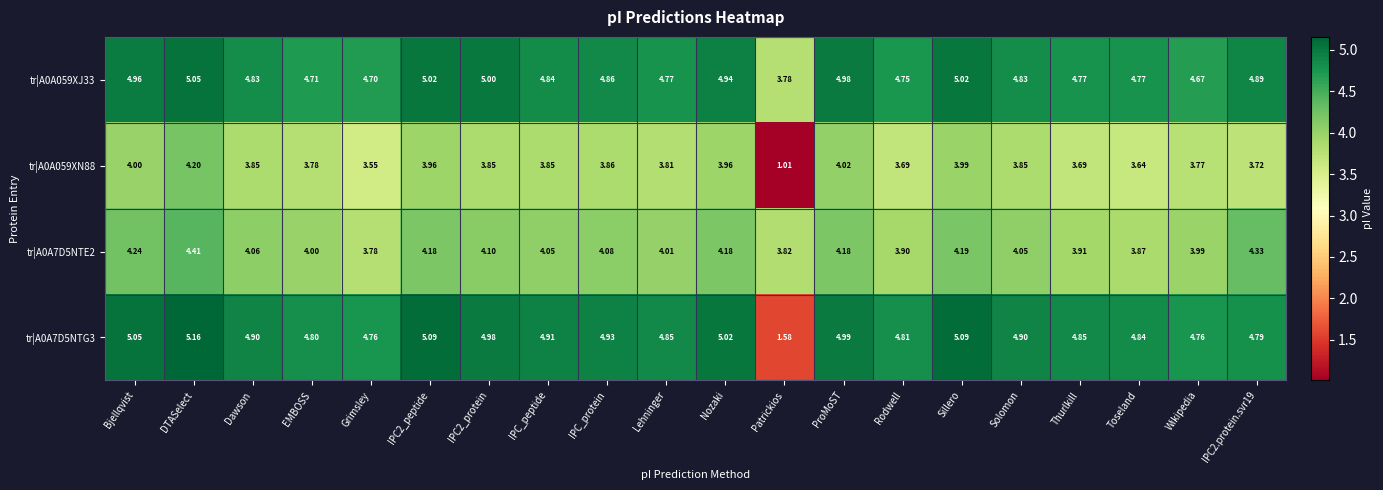

How many categories are shown in the chart?

20